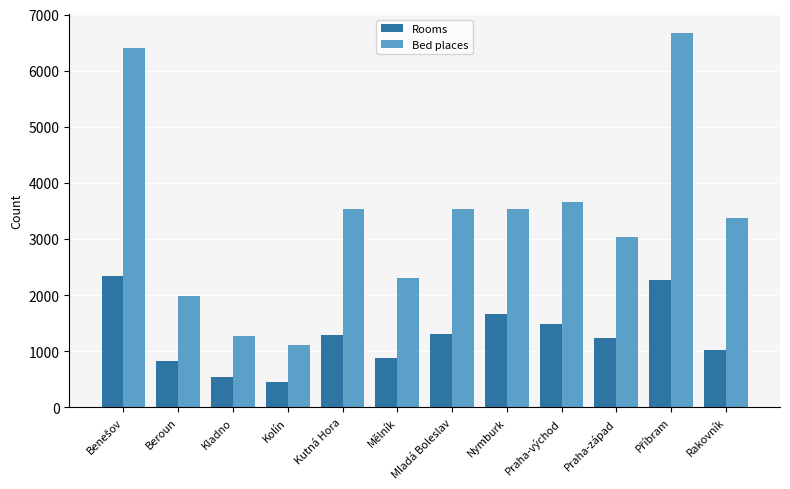

What is the label of the 5th bar from the left?

Kutná Hora